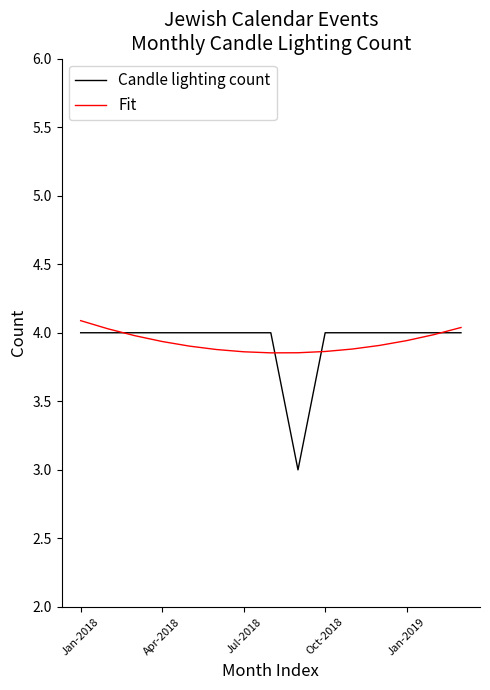

What is the minimum value for Candle lighting count?

3.0